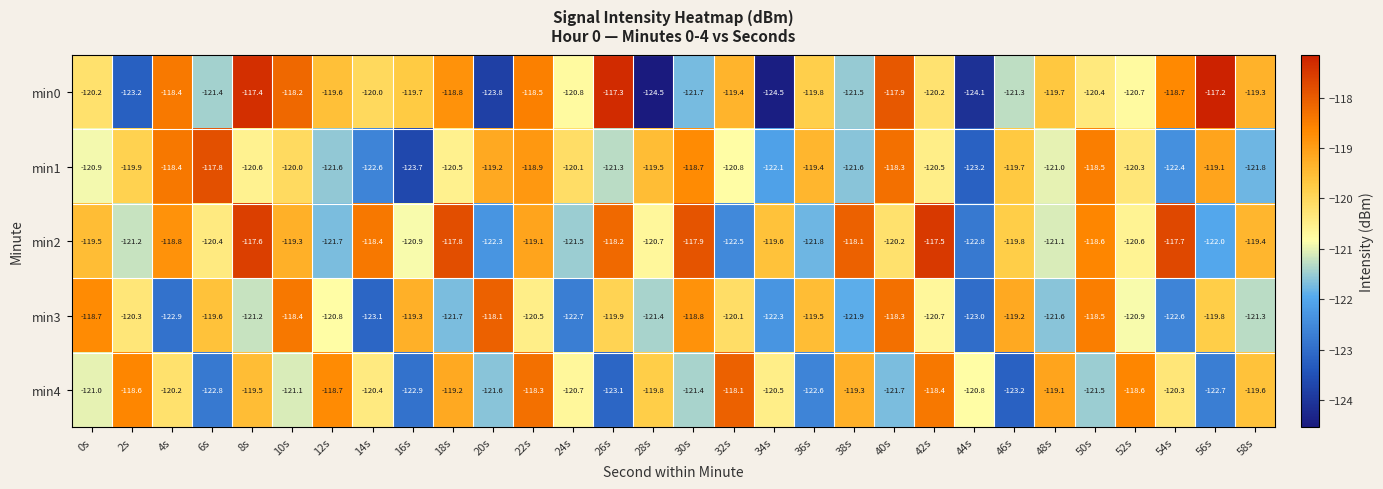

At which label does min2 first exceed -119?

4s